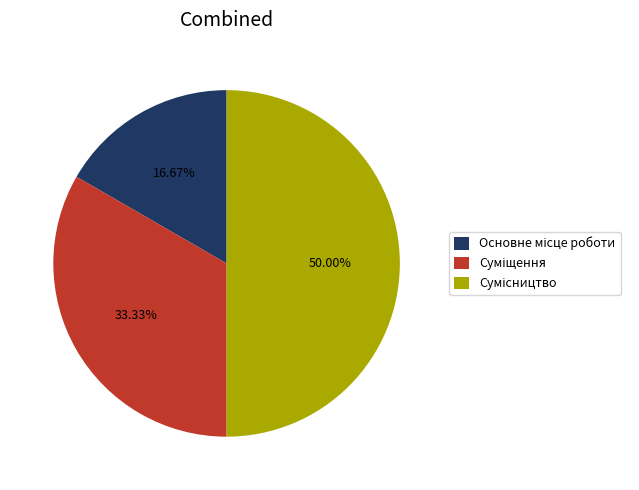

Which slice is the largest?

Сумісництво